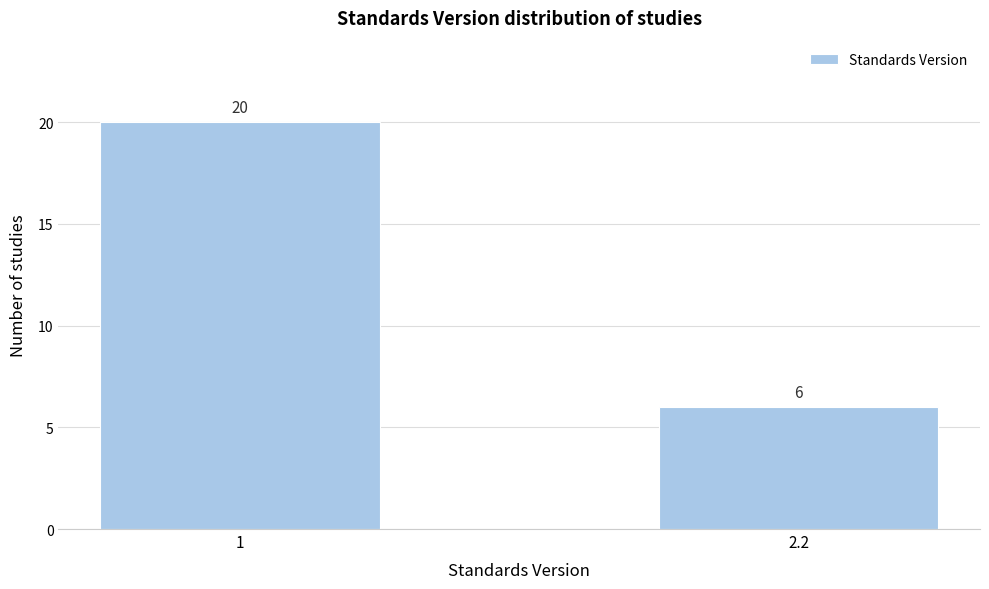

Reading left to right, what are all the values shown in this chart?

20	6